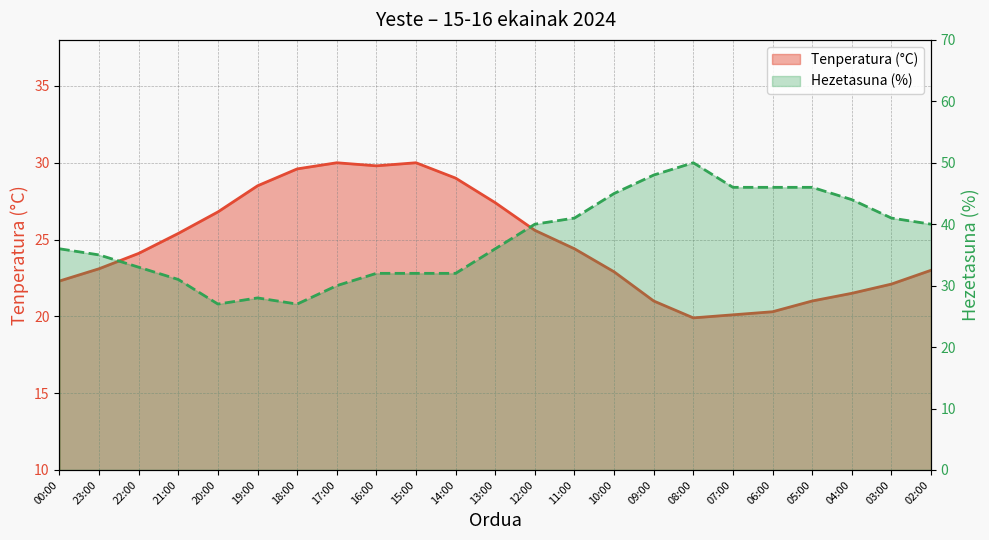

Rank the series at 16:00 from highest to lowest value.

Hezetasuna (%), Tenperatura (°C)